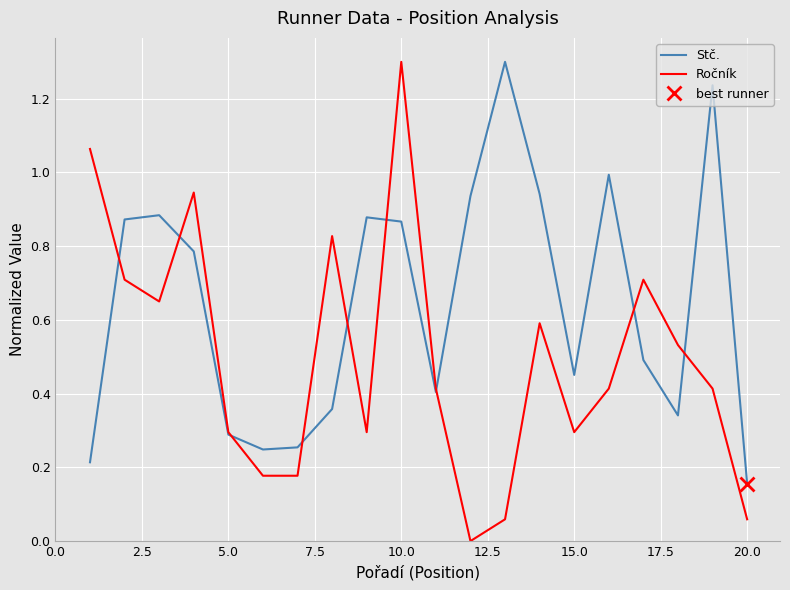

Which category has the lowest value in the Stč. series?

20.0